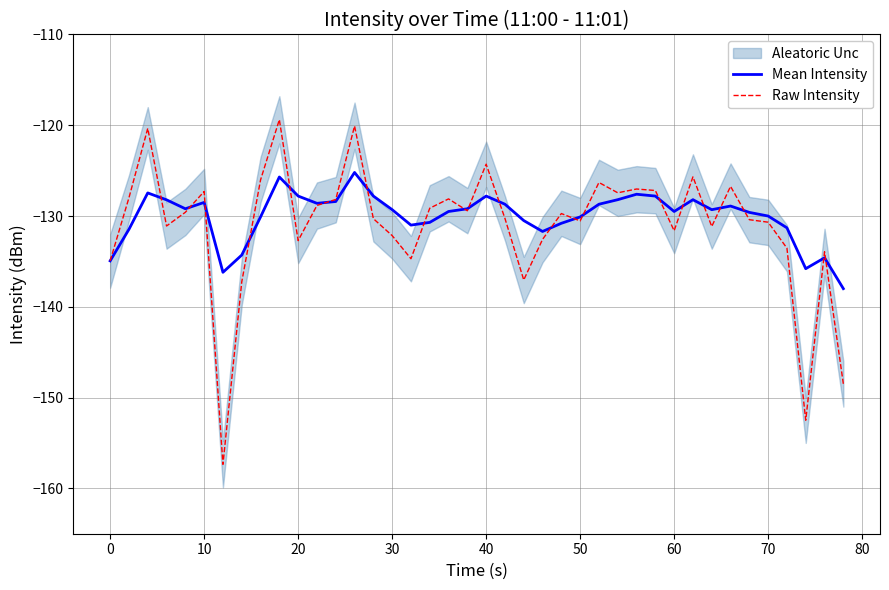

What is the difference between the maximum and second lowest values in the Raw Intensity series?

33.1